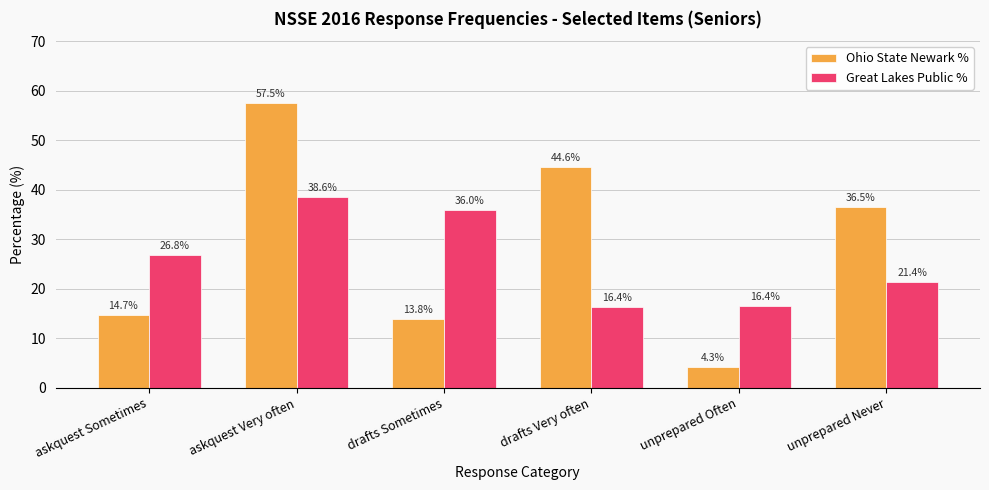

True or false: Ohio State Newark % has a value of 13.8 at drafts Sometimes.

True